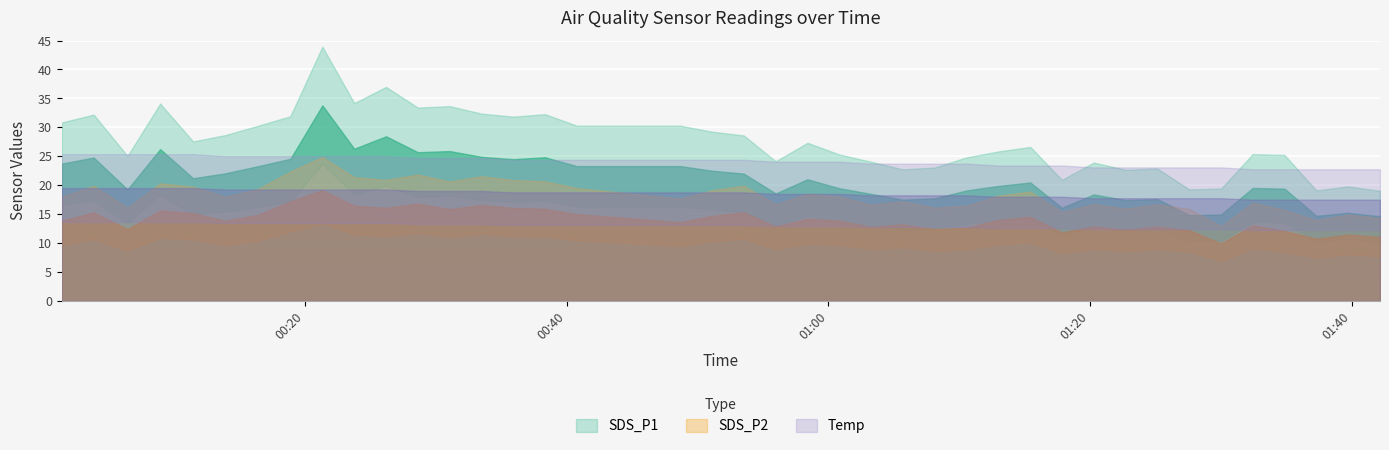

At which category is the sum across all series the highest?

2022/12/02 00:21:19